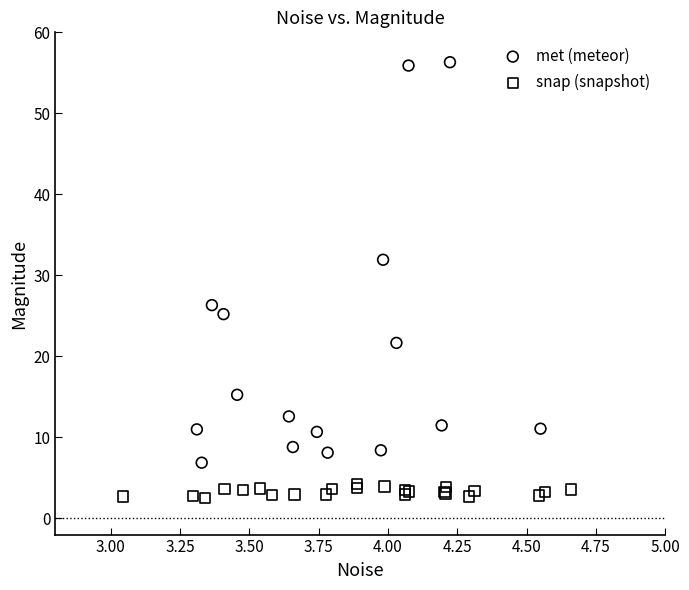

What are all the series names shown in the legend?

met (meteor), snap (snapshot)